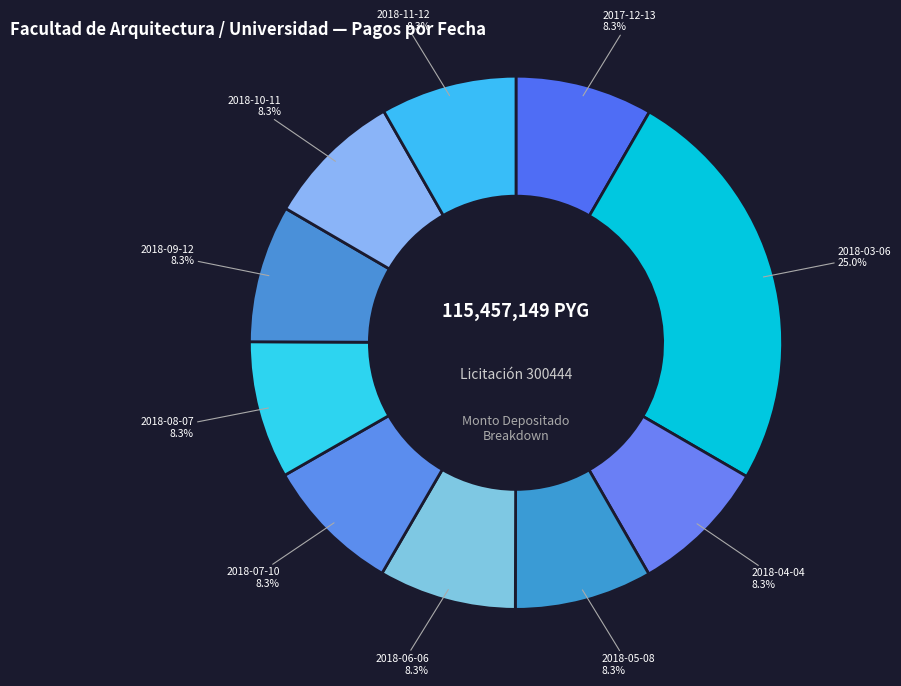

Which slice is the largest?

2018-03-06